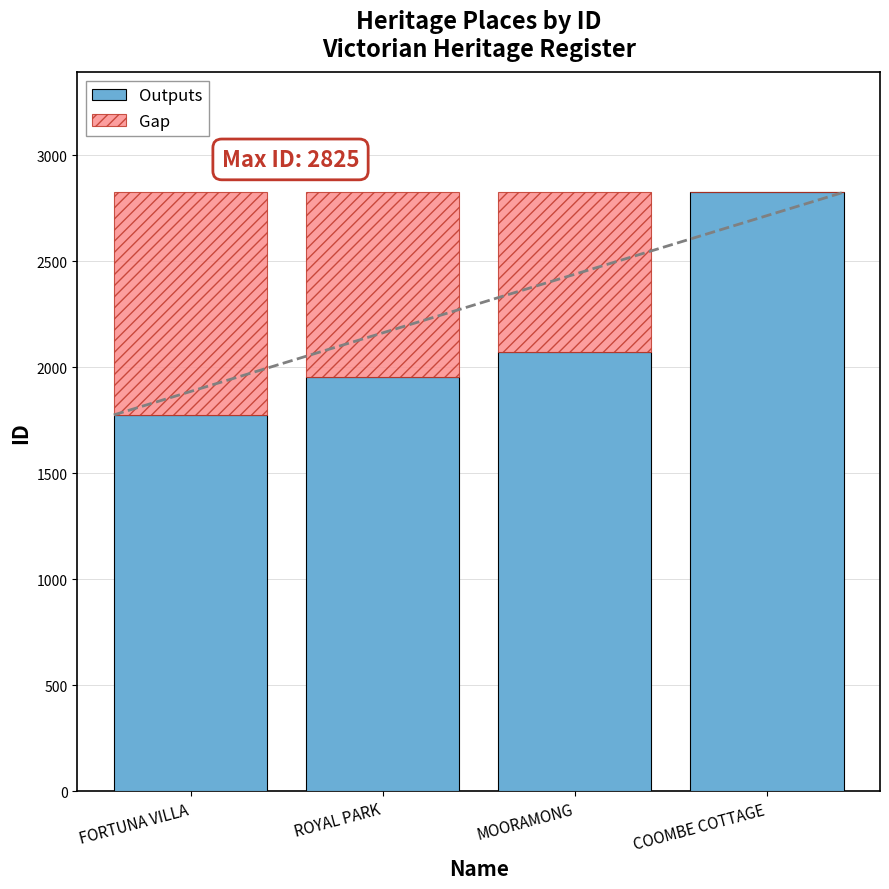

Where is Outputs nearest to the value 2300?

MOORAMONG